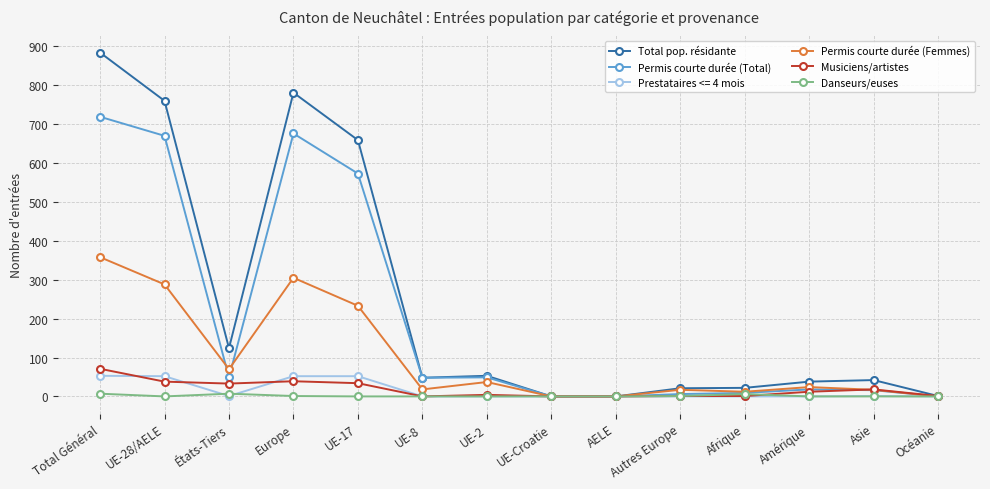

Is this an area chart (filled region under the line)?

No